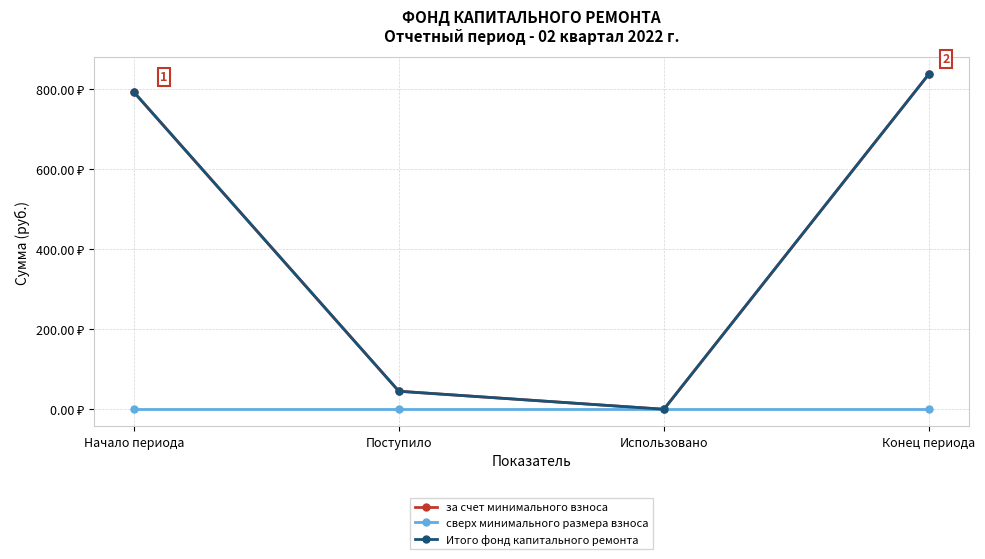

In Итого фонд капитального ремонта, how many points are lower than both neighbors (excluding endpoints)?

1